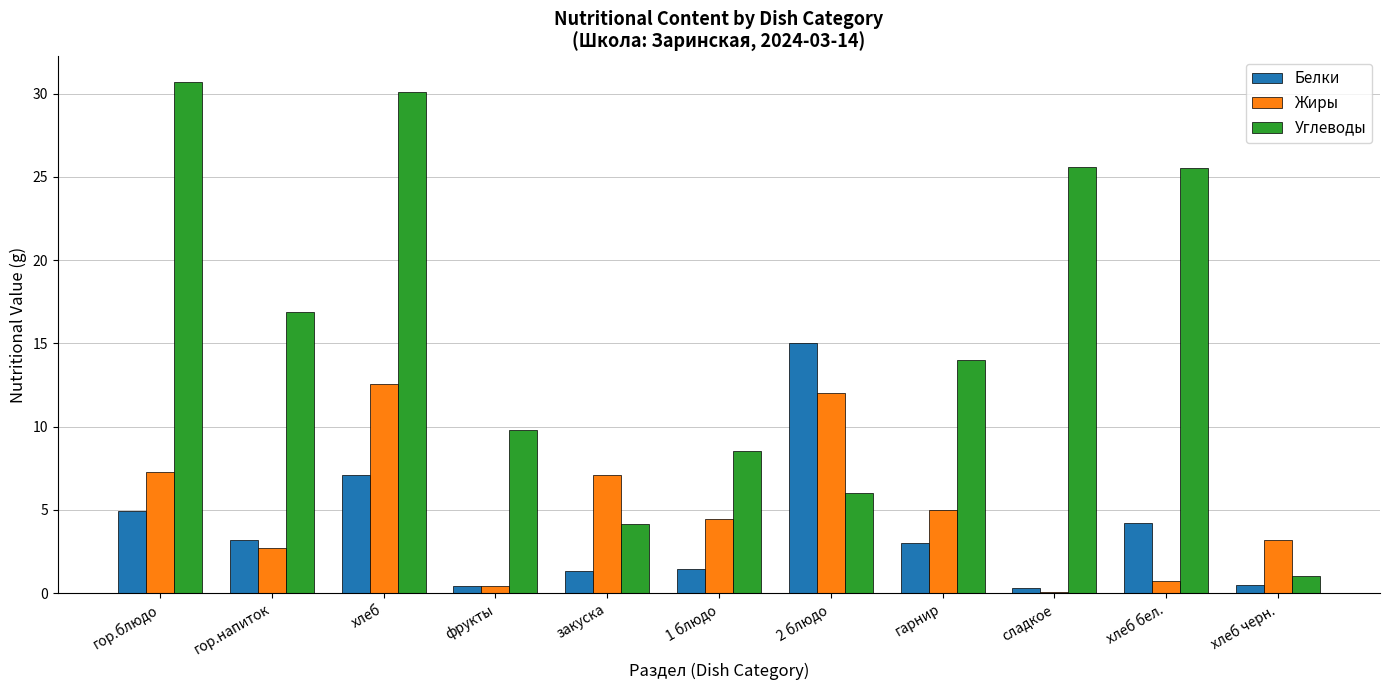

What is the greatest value displayed?

30.7